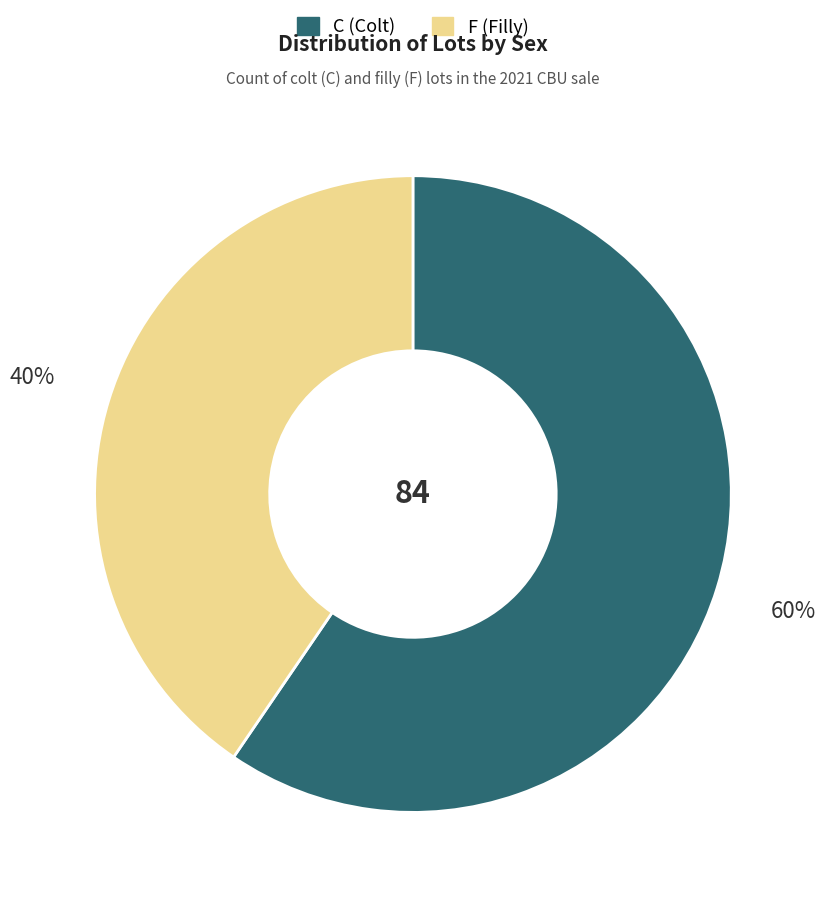

Between C and F, which is larger?

C